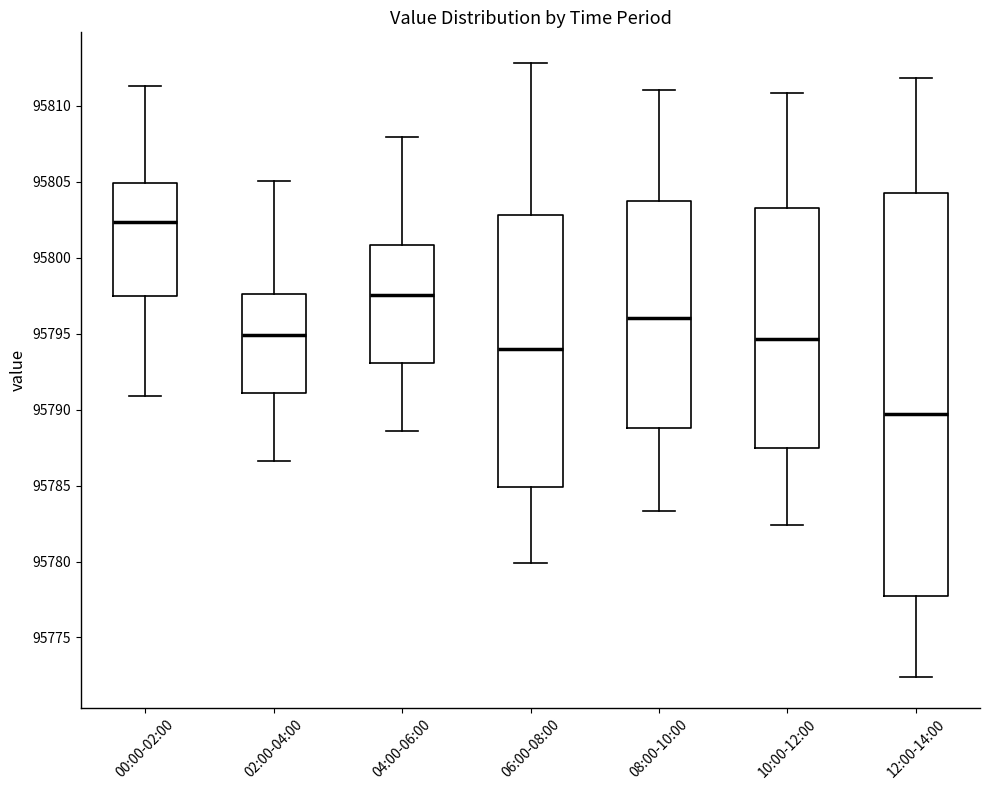

Which box has the lowest median line?

12:00-14:00